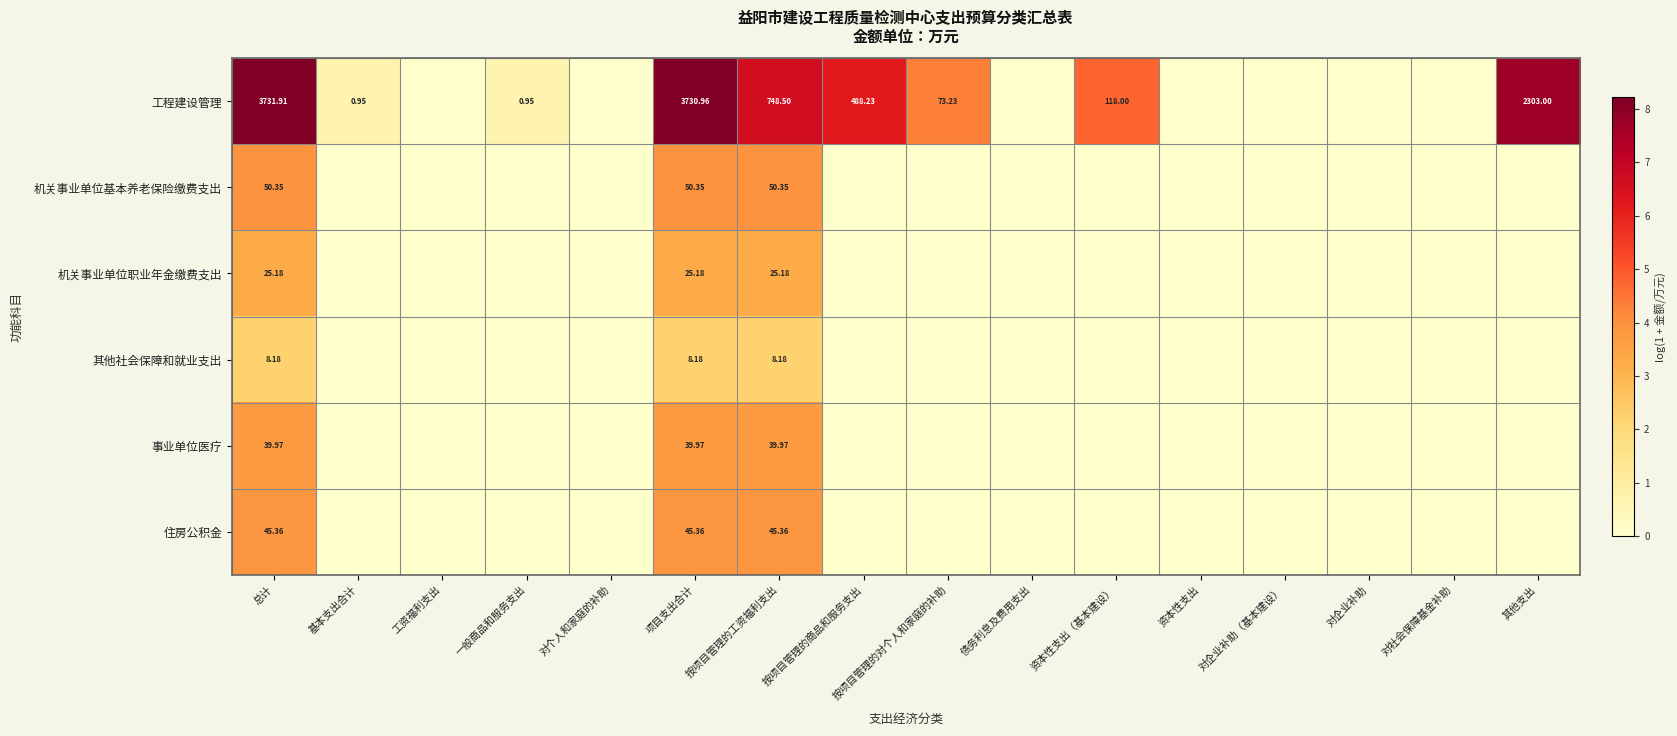

How many data points in 事业单位医疗 are above 0?

3